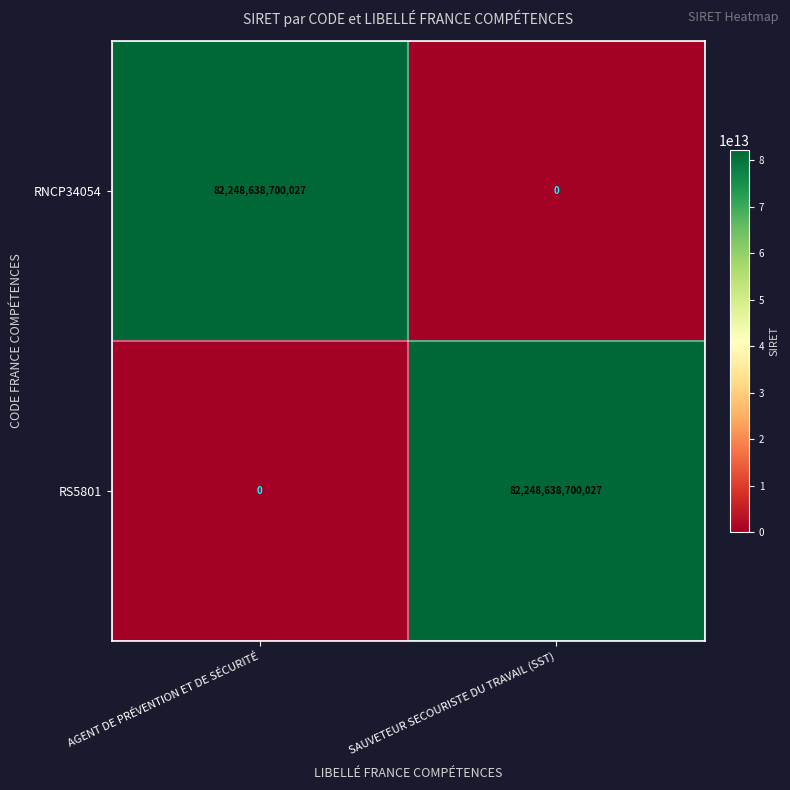

True or false: RS5801 has a value of 43079287007932 at AGENT DE PRÉVENTION ET DE SÉCURITÉ.

False